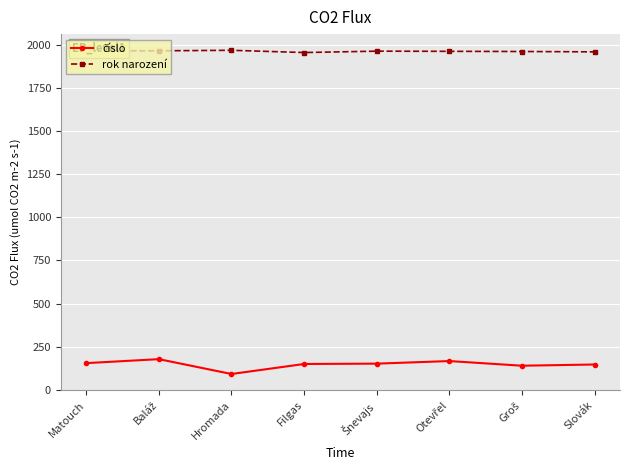

Which series has the largest total across all categories?

rok narození